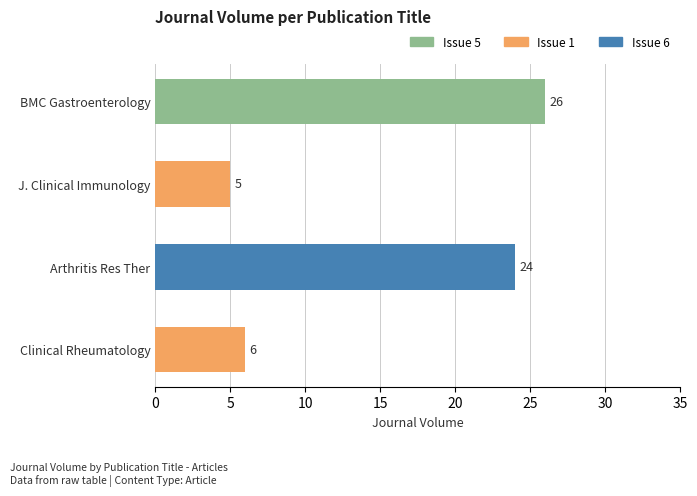

Which category has the highest value across all series?

BMC Gastroenterology